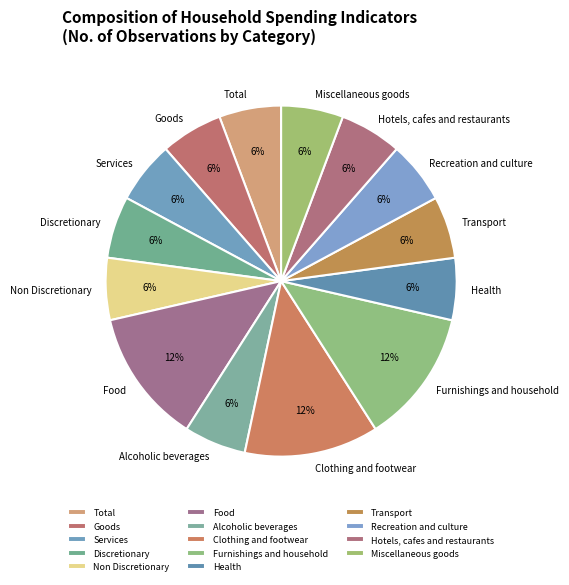

To the nearest percent, what is the average slice percentage?

7%